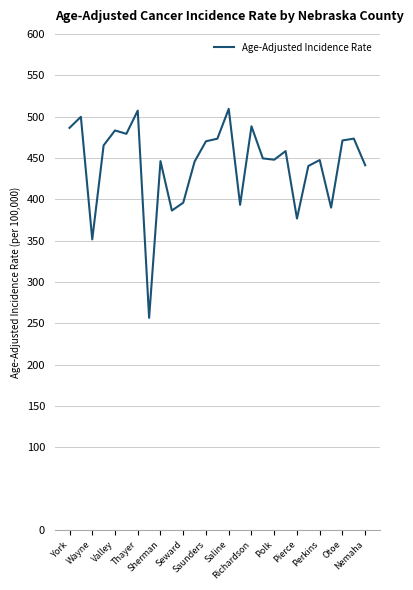

What is the difference between the maximum and minimum values?

252.8